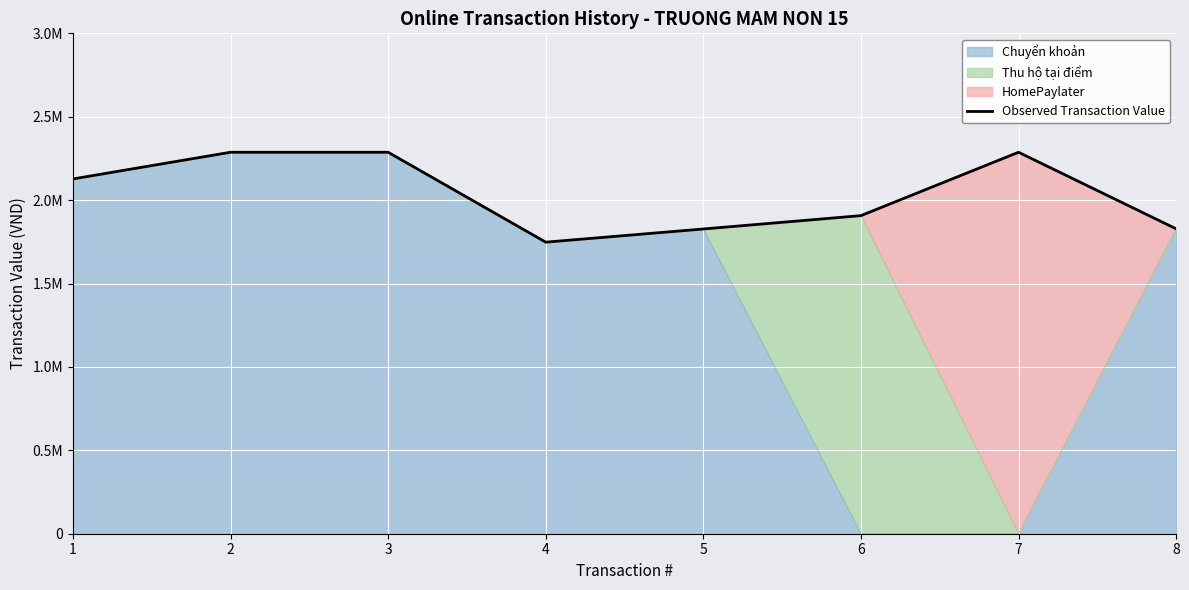

List the labels in order of value, smallest first.

4, 5, 8, 6, 1, 2, 3, 7